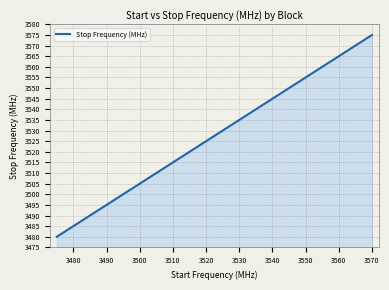

What is the difference between the maximum and minimum values?

95